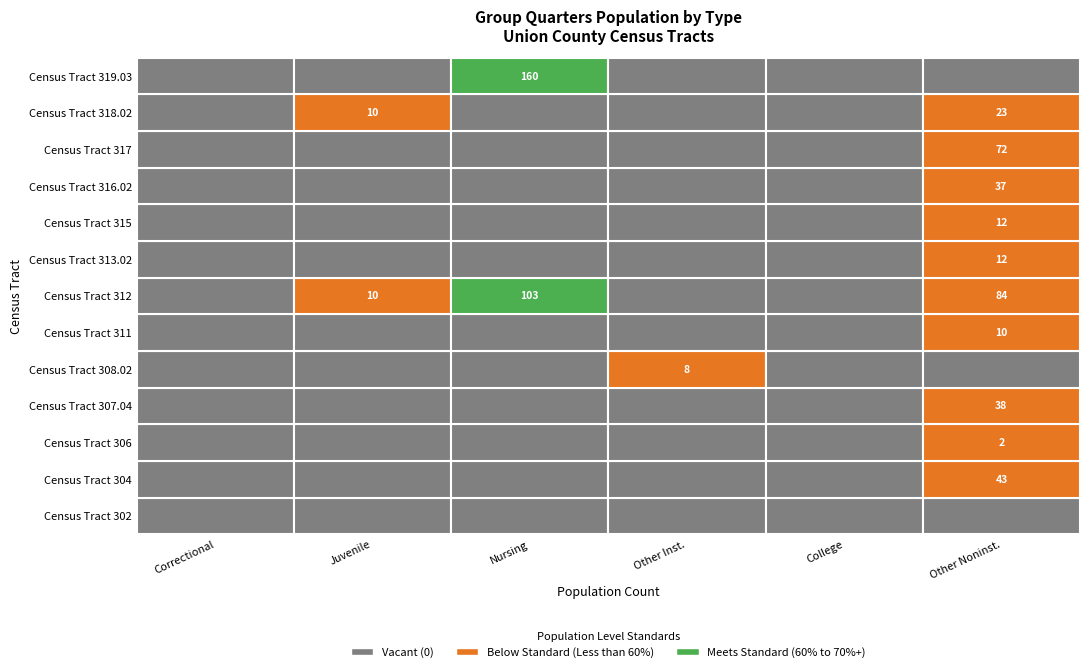

Reading right to left, list all the values displayed in this chart.

Correctional facilities for adults: Census Tract 319.03=0	Census Tract 318.02=0	Census Tract 317=0	Census Tract 316.02=0	Census Tract 315=0	Census Tract 313.02=0	Census Tract 312=0	Census Tract 311=0	Census Tract 308.02=0	Census Tract 307.04=0	Census Tract 306=0	Census Tract 304=0	Census Tract 302=0
Juvenile Facilities: Census Tract 319.03=0	Census Tract 318.02=10	Census Tract 317=0	Census Tract 316.02=0	Census Tract 315=0	Census Tract 313.02=0	Census Tract 312=10	Census Tract 311=0	Census Tract 308.02=0	Census Tract 307.04=0	Census Tract 306=0	Census Tract 304=0	Census Tract 302=0
Nursing facilities: Census Tract 319.03=160	Census Tract 318.02=0	Census Tract 317=0	Census Tract 316.02=0	Census Tract 315=0	Census Tract 313.02=0	Census Tract 312=103	Census Tract 311=0	Census Tract 308.02=0	Census Tract 307.04=0	Census Tract 306=0	Census Tract 304=0	Census Tract 302=0
Other institutional facilities: Census Tract 319.03=0	Census Tract 318.02=0	Census Tract 317=0	Census Tract 316.02=0	Census Tract 315=0	Census Tract 313.02=0	Census Tract 312=0	Census Tract 311=0	Census Tract 308.02=8	Census Tract 307.04=0	Census Tract 306=0	Census Tract 304=0	Census Tract 302=0
College student housing: Census Tract 319.03=0	Census Tract 318.02=0	Census Tract 317=0	Census Tract 316.02=0	Census Tract 315=0	Census Tract 313.02=0	Census Tract 312=0	Census Tract 311=0	Census Tract 308.02=0	Census Tract 307.04=0	Census Tract 306=0	Census Tract 304=0	Census Tract 302=0
Other noninstitutional facilities: Census Tract 319.03=0	Census Tract 318.02=23	Census Tract 317=72	Census Tract 316.02=37	Census Tract 315=12	Census Tract 313.02=12	Census Tract 312=84	Census Tract 311=10	Census Tract 308.02=0	Census Tract 307.04=38	Census Tract 306=2	Census Tract 304=43	Census Tract 302=0